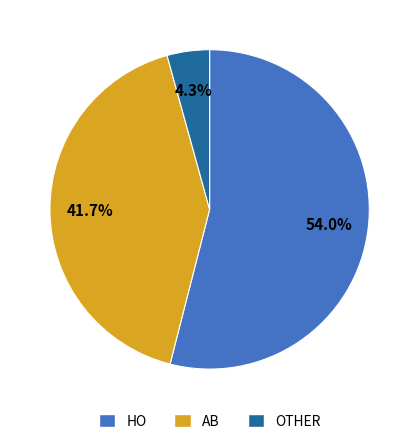

What percentage do OTHER and AB together represent?

46.0%